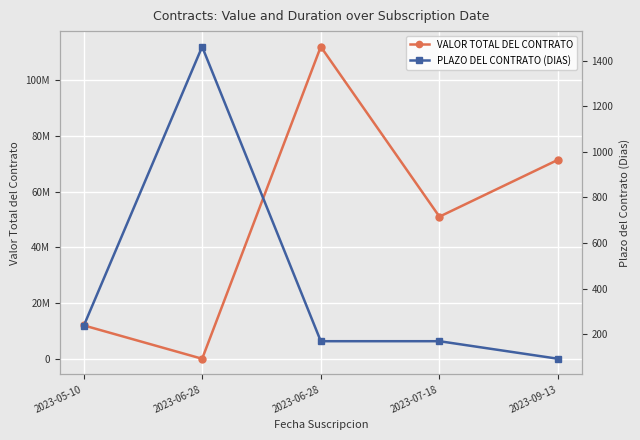

Which category has the highest value across all series?

2023-06-28